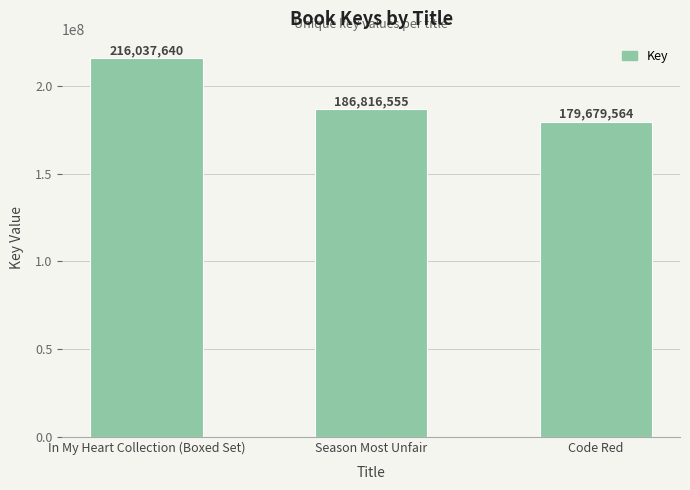

The value at Code Red is 39301502. True or false?

False